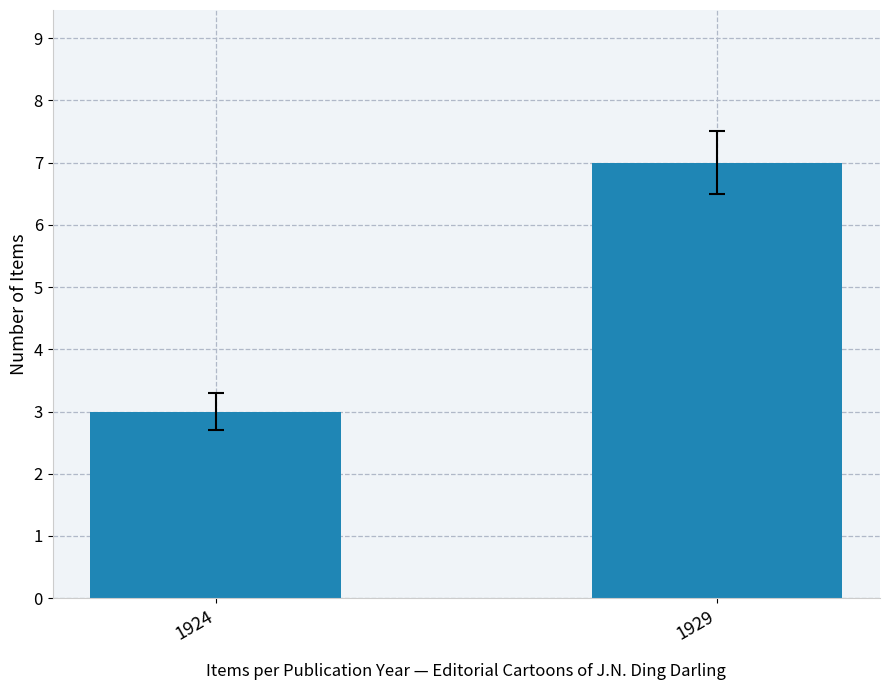

Count the number of categories in the chart.

2